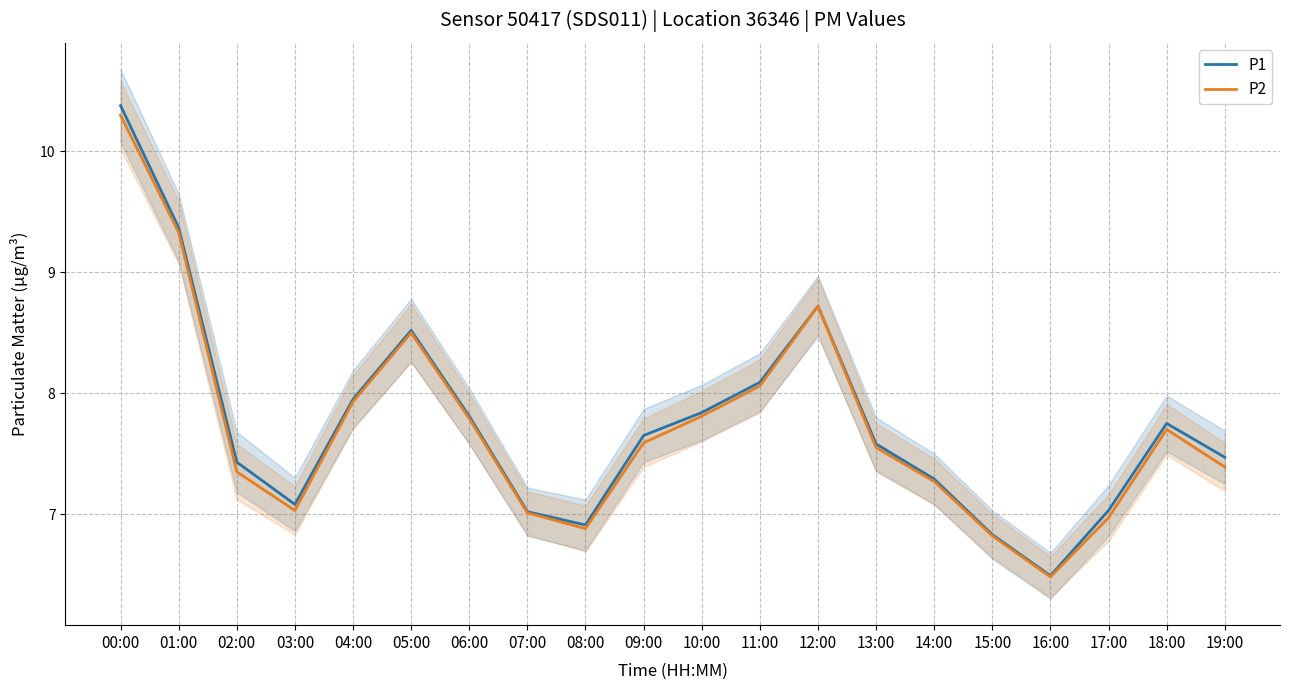

True or false: P2 and P1 intersect in this chart.

False